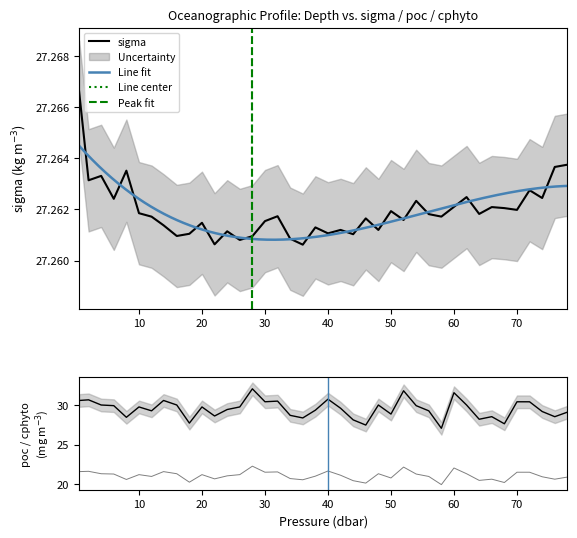

Which category has the lowest value across all series?

58.0